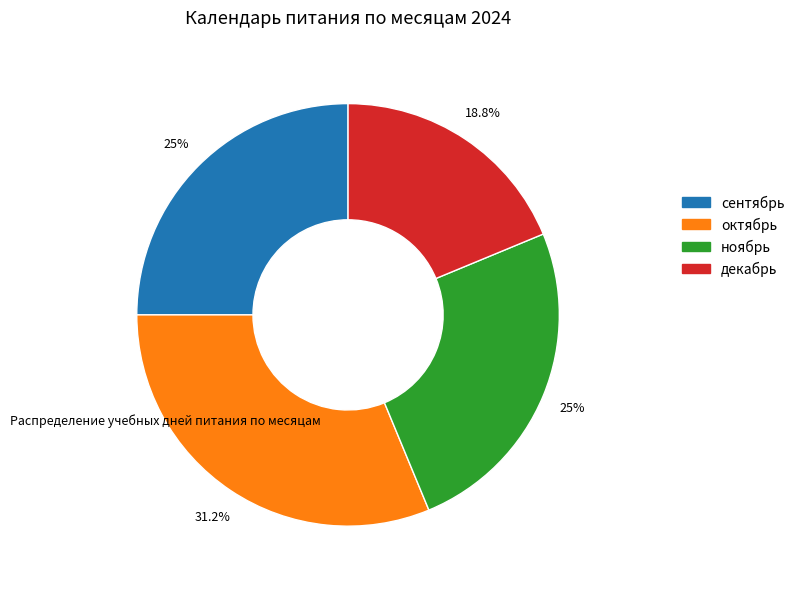

Does сентябрь represent more than half of the total?

No